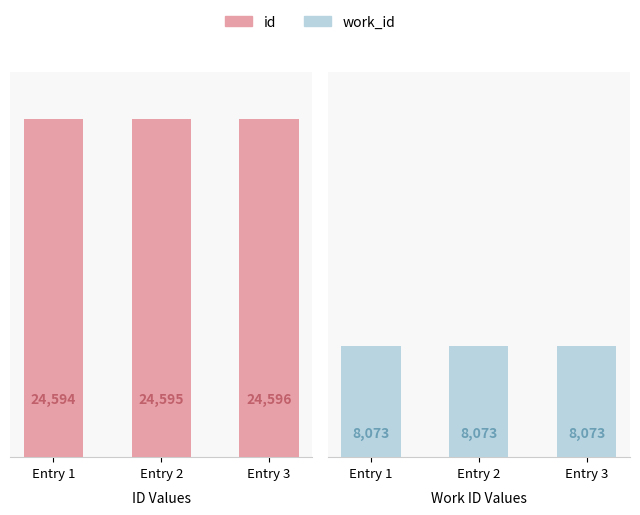

What is the value of the work_id bar at the 2nd from the left?

8073